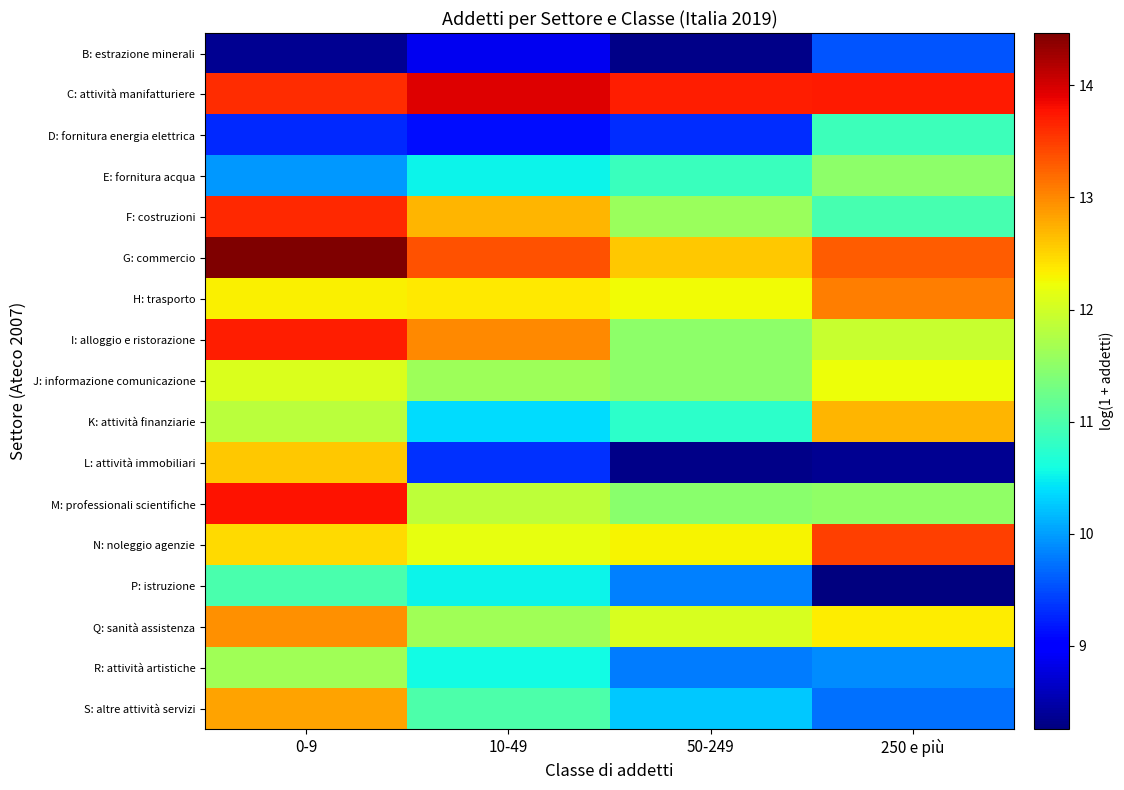

Which series has the widest spread of values?

L: attività immobiliari